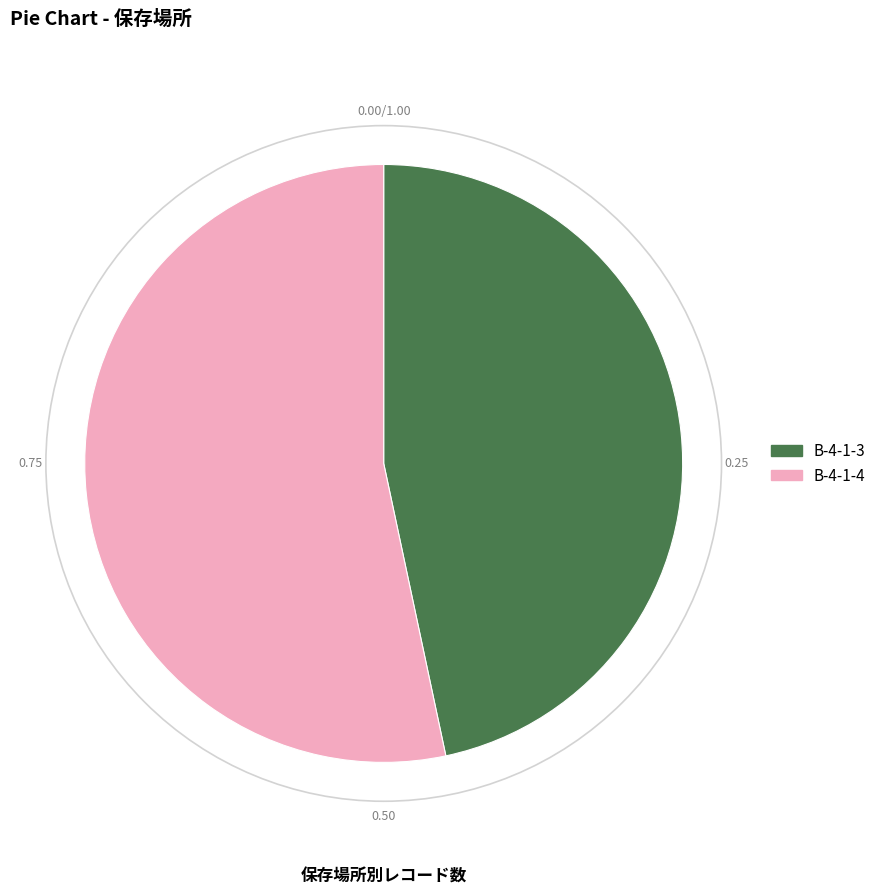

How many slices are in this pie chart?

2